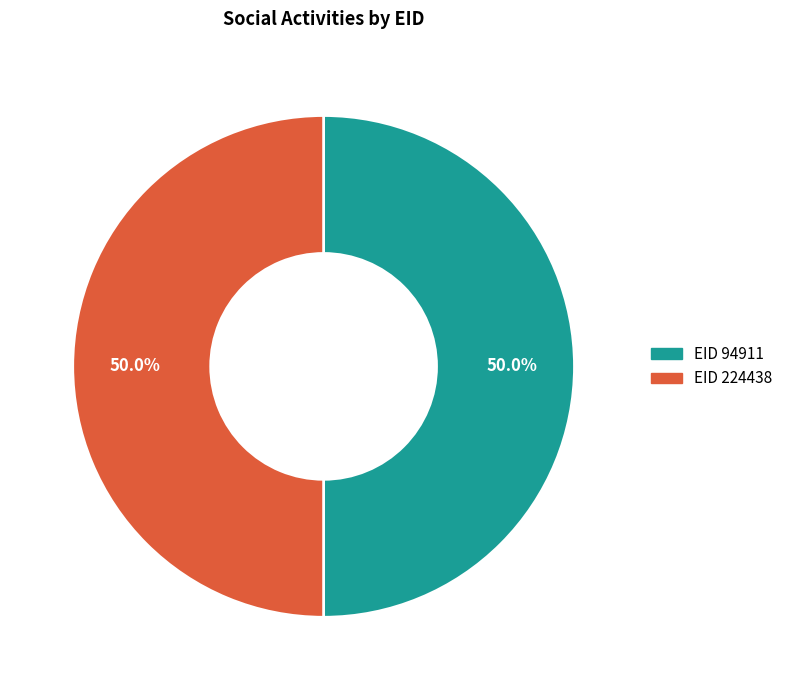

What is the total percentage of EID 94911 and EID 224438?

100.0%